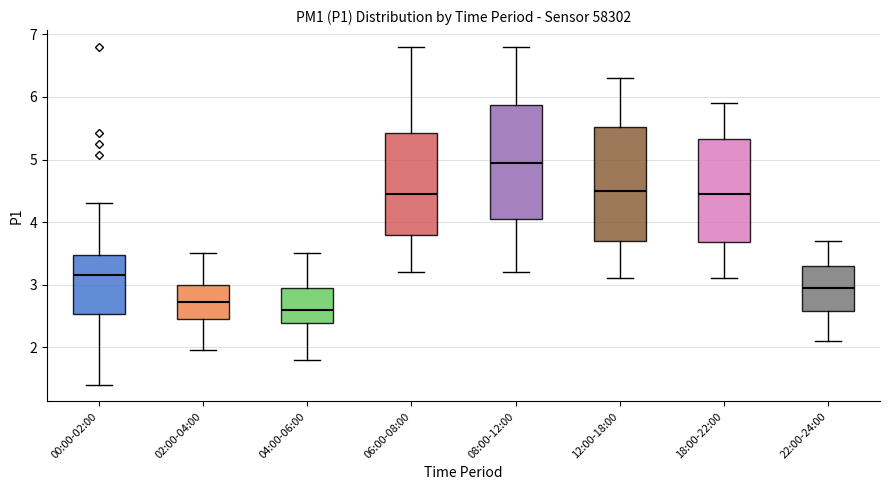

Reading left to right, read every box against the y-axis: the position of its median line, the range the box covers, and the ends of its whiskers. The values are not printed on the chart, so give them approximately, as read against the axis.

00:00-02:00: median 3.2, box 2.5 to 3.5, whiskers 1.4 to 4.3
02:00-04:00: median 2.7, box 2.5 to 3.0, whiskers 2.0 to 3.5
04:00-06:00: median 2.6, box 2.4 to 3.0, whiskers 1.8 to 3.5
06:00-08:00: median 4.5, box 3.8 to 5.4, whiskers 3.2 to 6.8
08:00-12:00: median 5.0, box 4.1 to 5.9, whiskers 3.2 to 6.8
12:00-18:00: median 4.5, box 3.7 to 5.5, whiskers 3.1 to 6.3
18:00-22:00: median 4.5, box 3.7 to 5.3, whiskers 3.1 to 5.9
22:00-24:00: median 3.0, box 2.6 to 3.3, whiskers 2.1 to 3.7